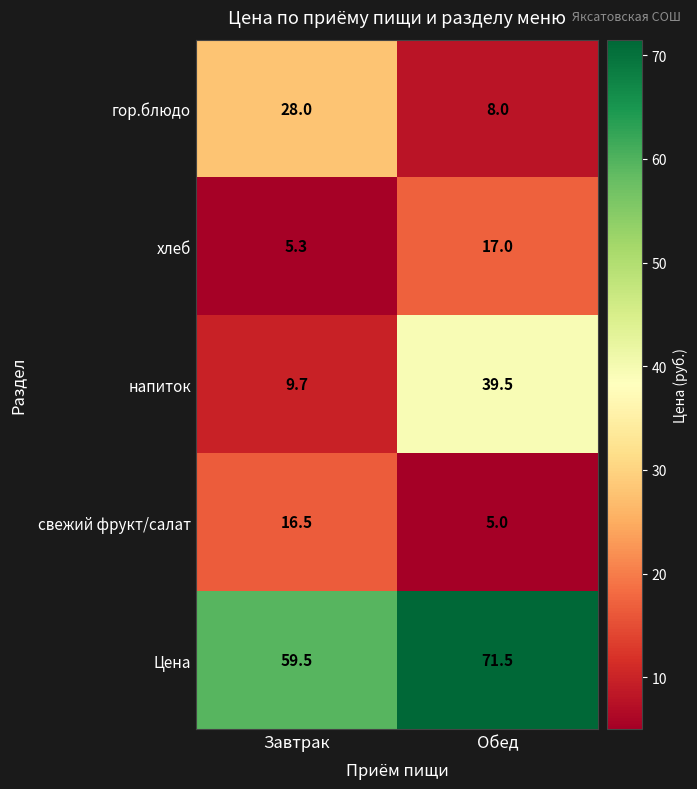

Rank the series by their maximum value, from highest to lowest.

Цена, напиток, гор.блюдо, хлеб, свежий фрукт/салат